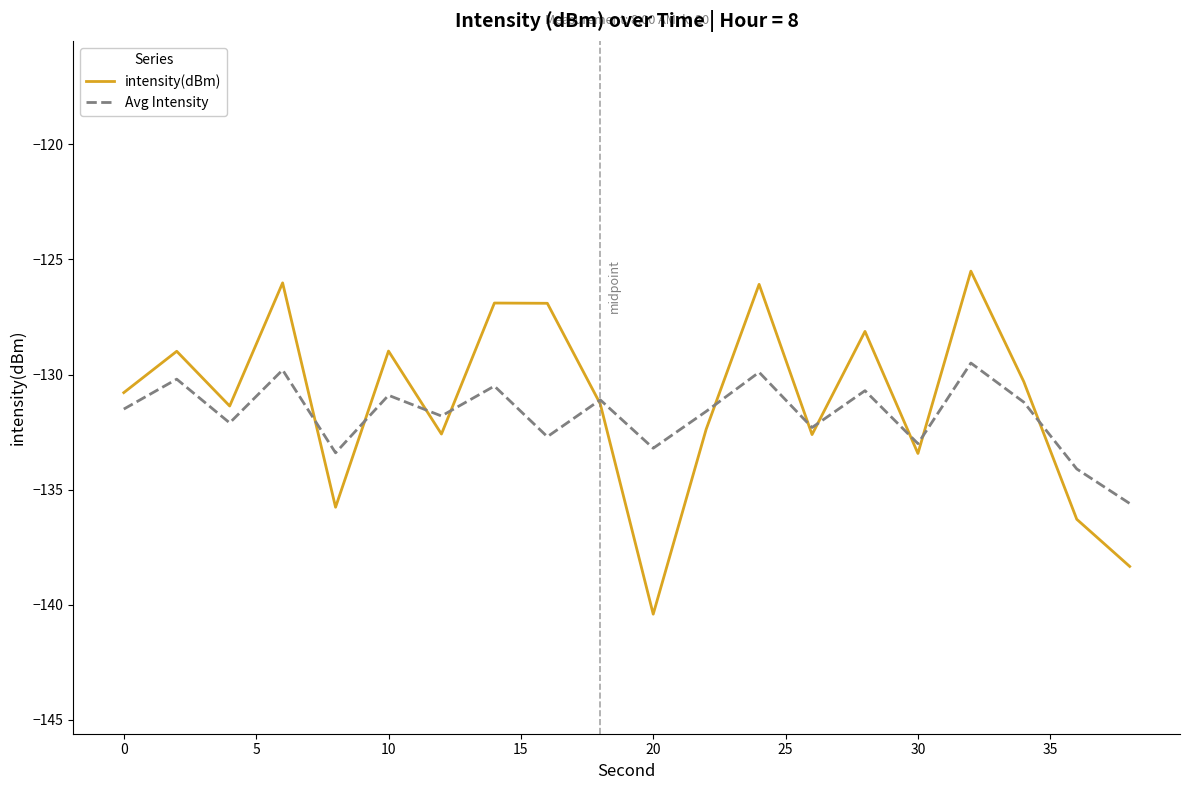

List the series in order of their peak value, lowest first.

Avg Intensity, intensity(dBm)